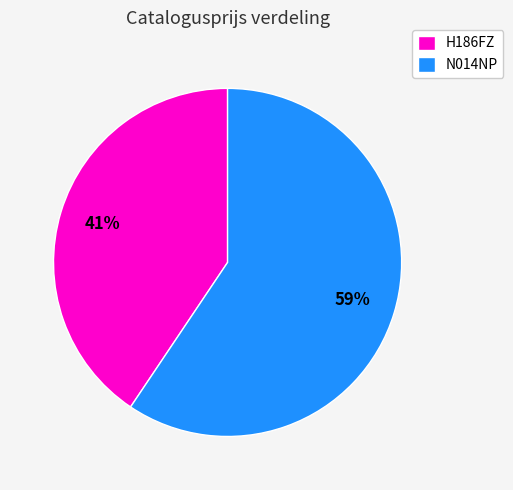

How many segments does this pie chart have?

2